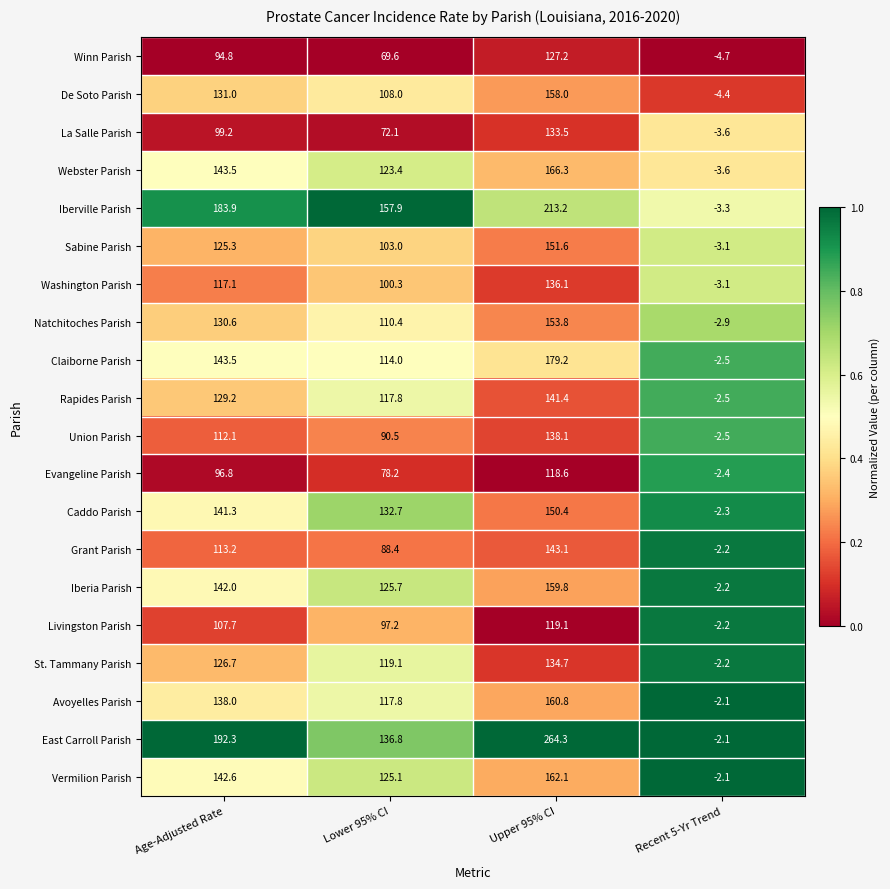

Is it true that Iberville Parish equals 136.8 at Upper 95% CI?

False